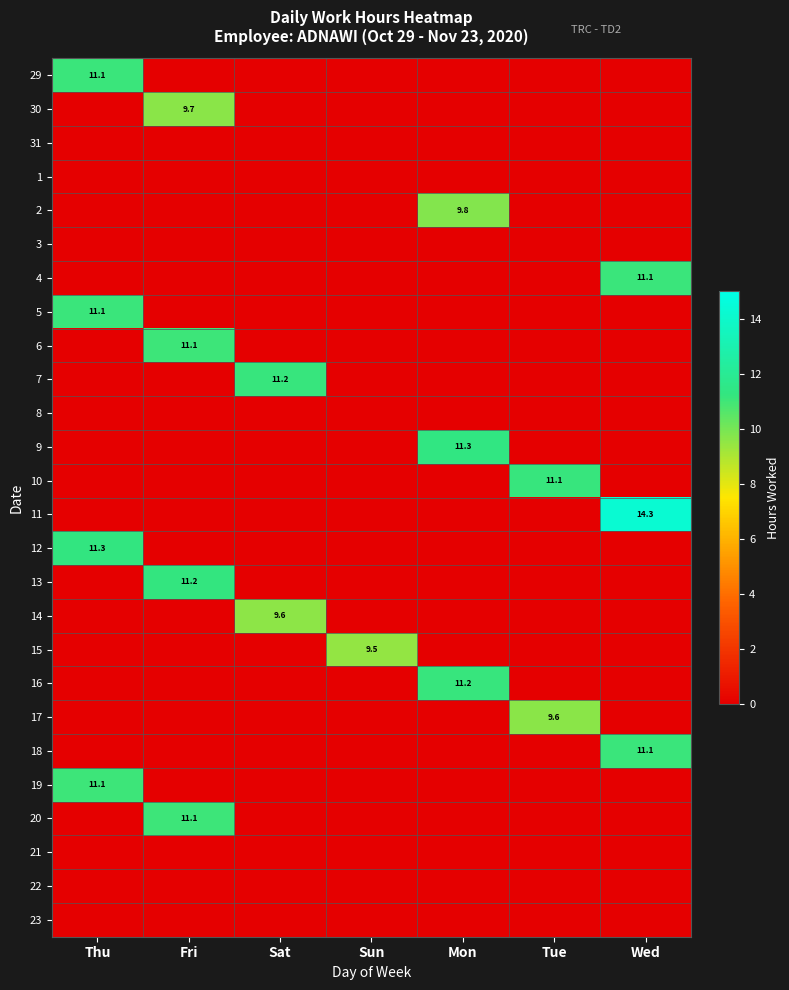

What is the total value across all series at Sat?

20.8